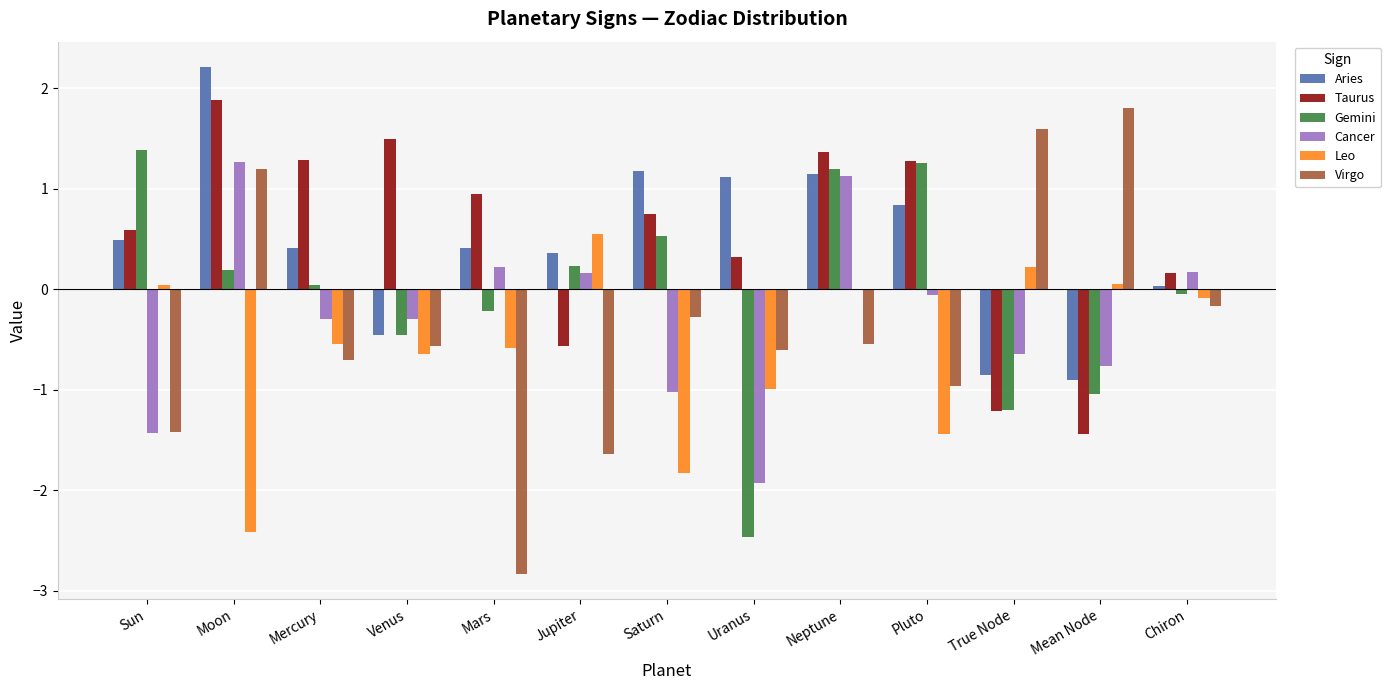

Which series changed the most between Sun and Uranus?

Gemini